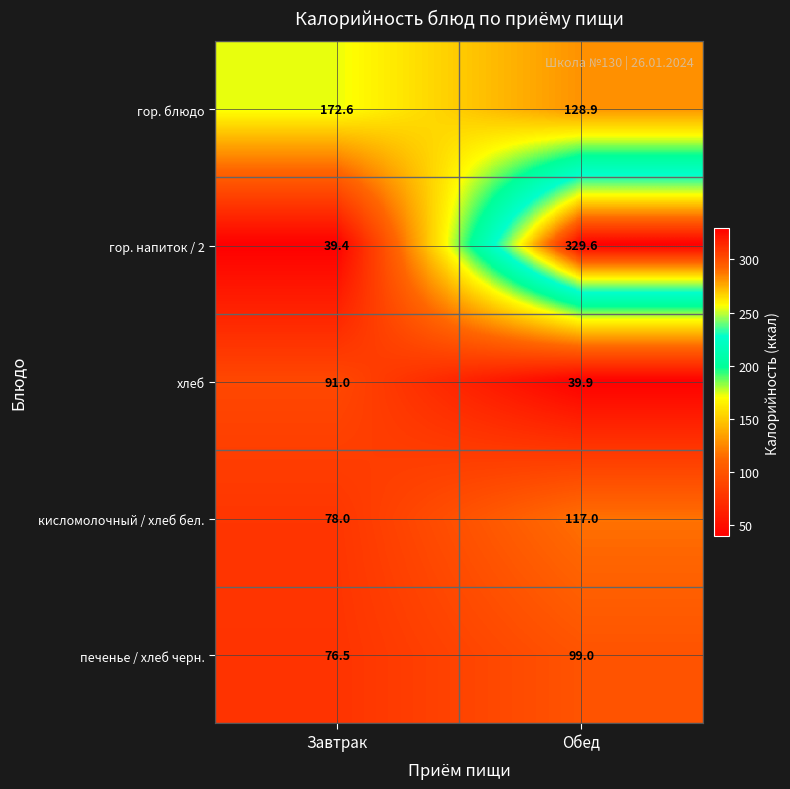

Count the number of categories in the chart.

2